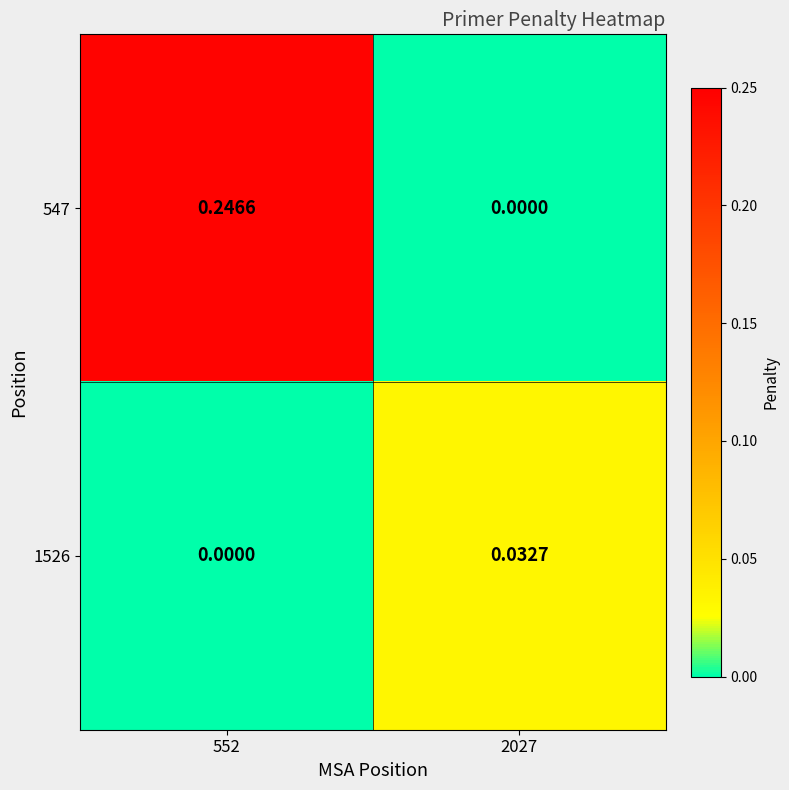

Rank the series by their maximum value, from highest to lowest.

547, 1526